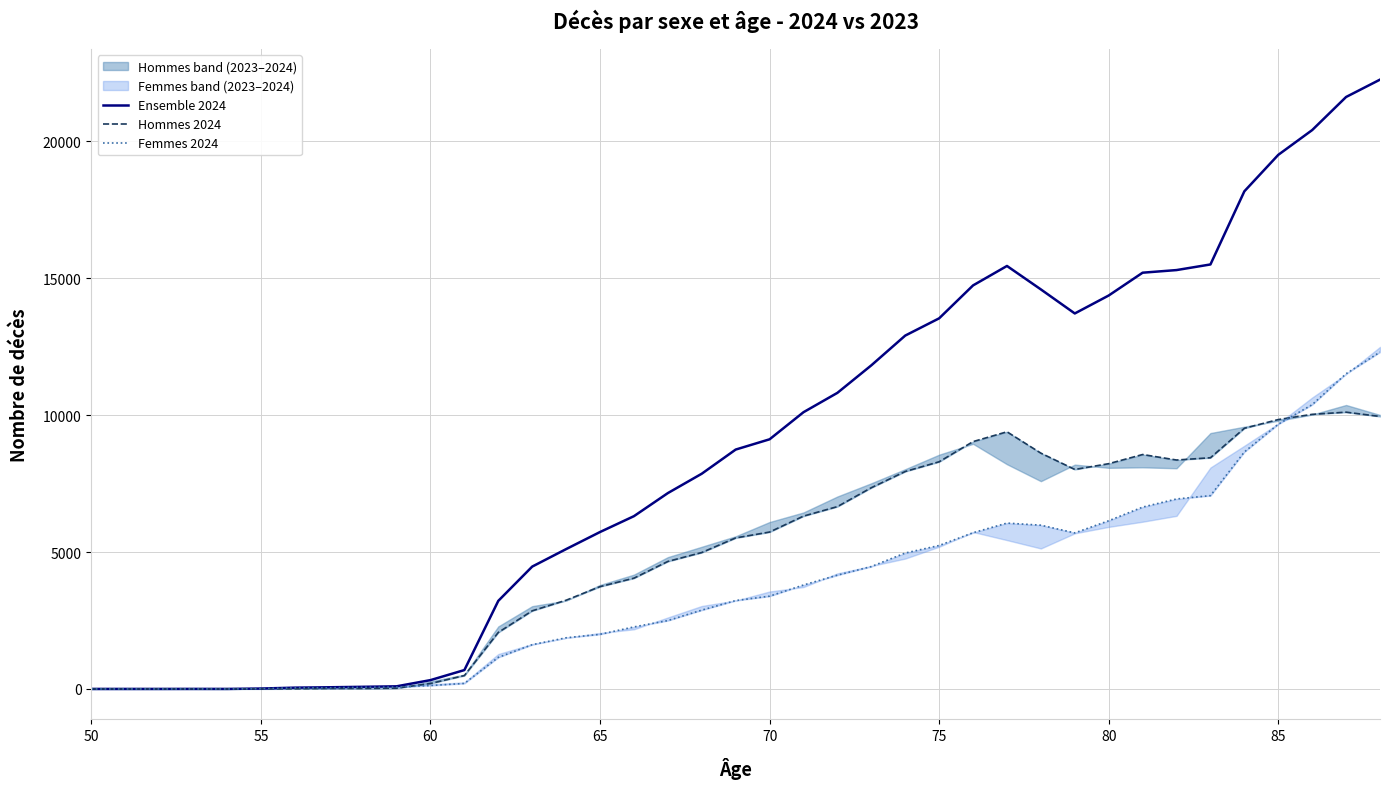

Is this an area chart (filled region under the line)?

No